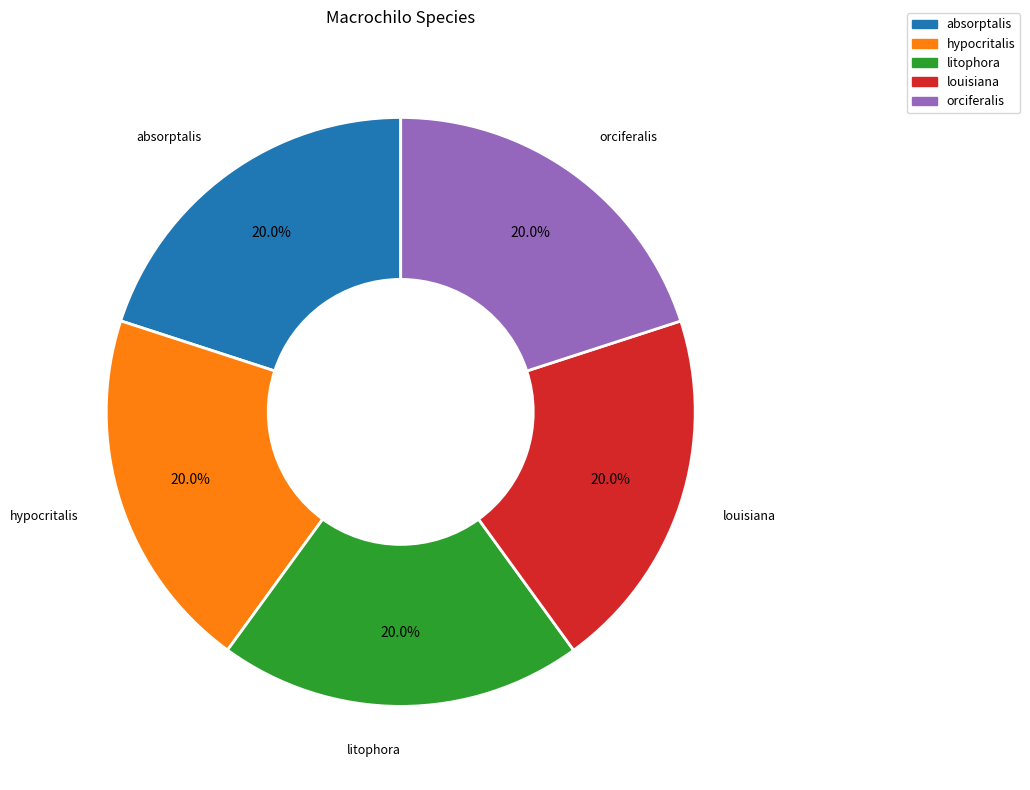

Approximately how many times larger is the value at litophora compared to orciferalis?

1.0